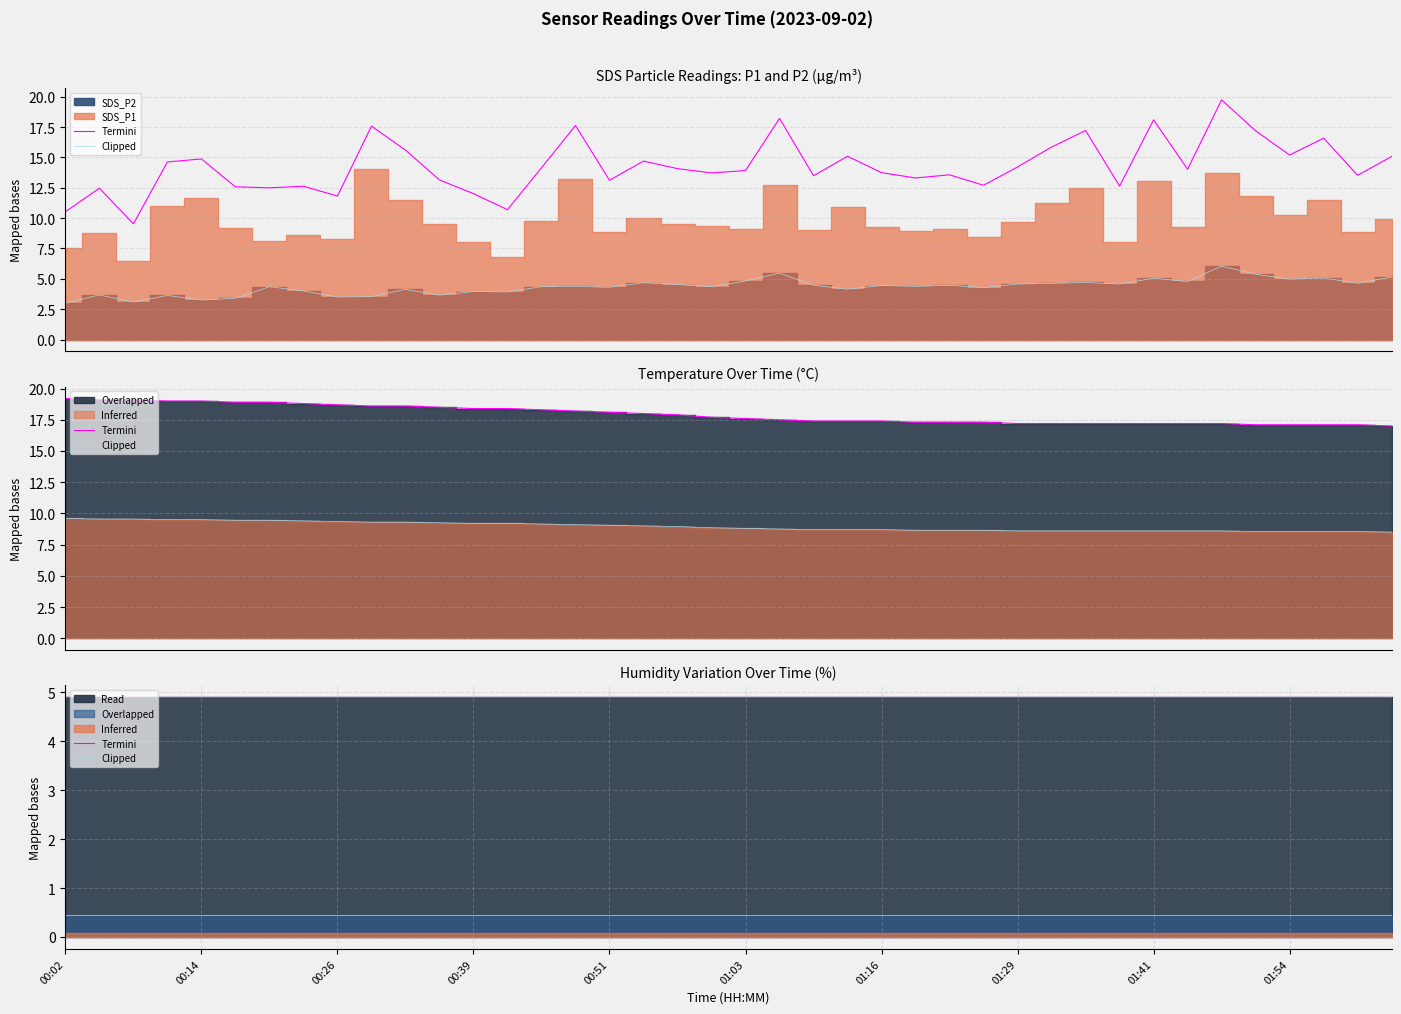

What is the value of the Termini point at the 19th from the left?

4.9